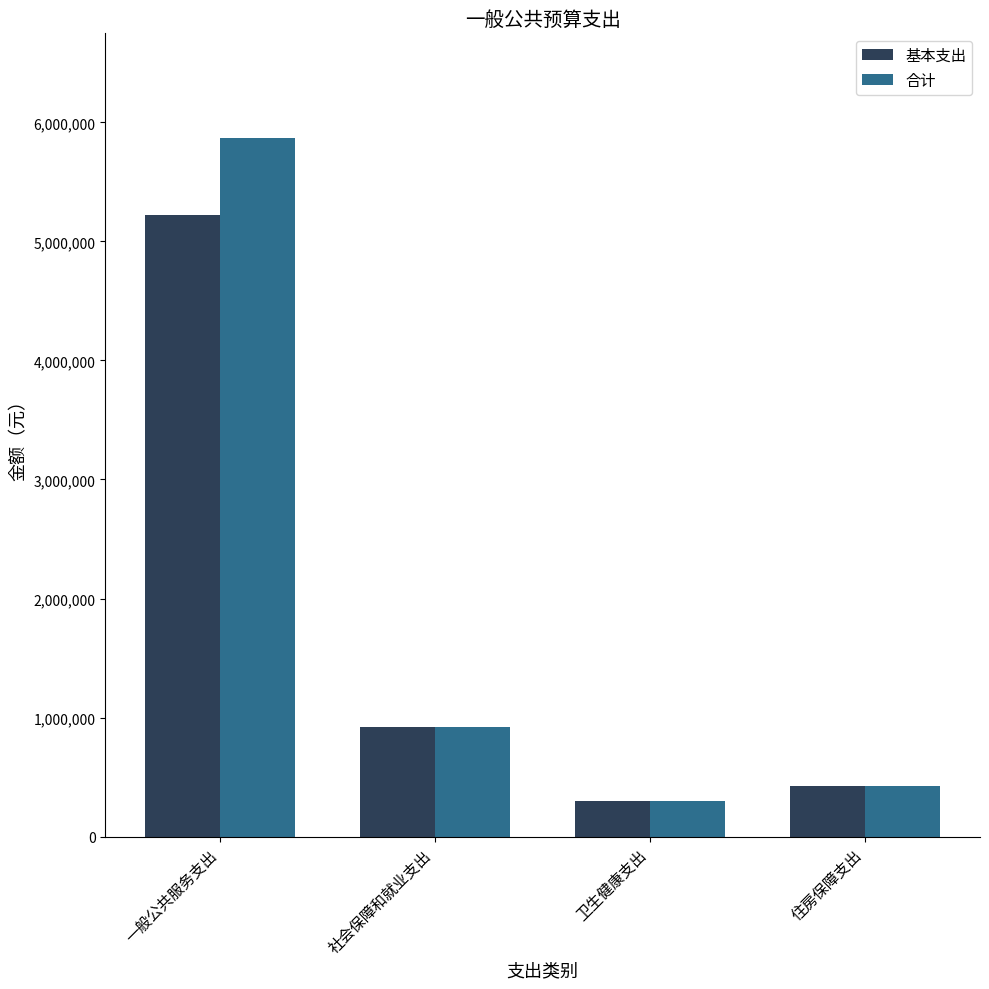

Where does the 合计 series first go above 918801?

一般公共服务支出